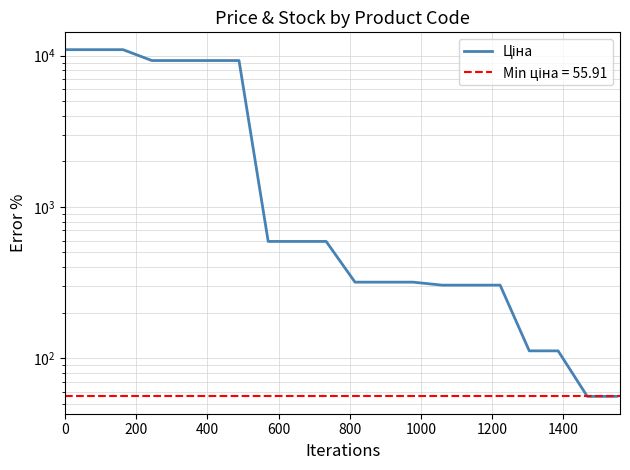

What is the smallest value displayed?

55.9